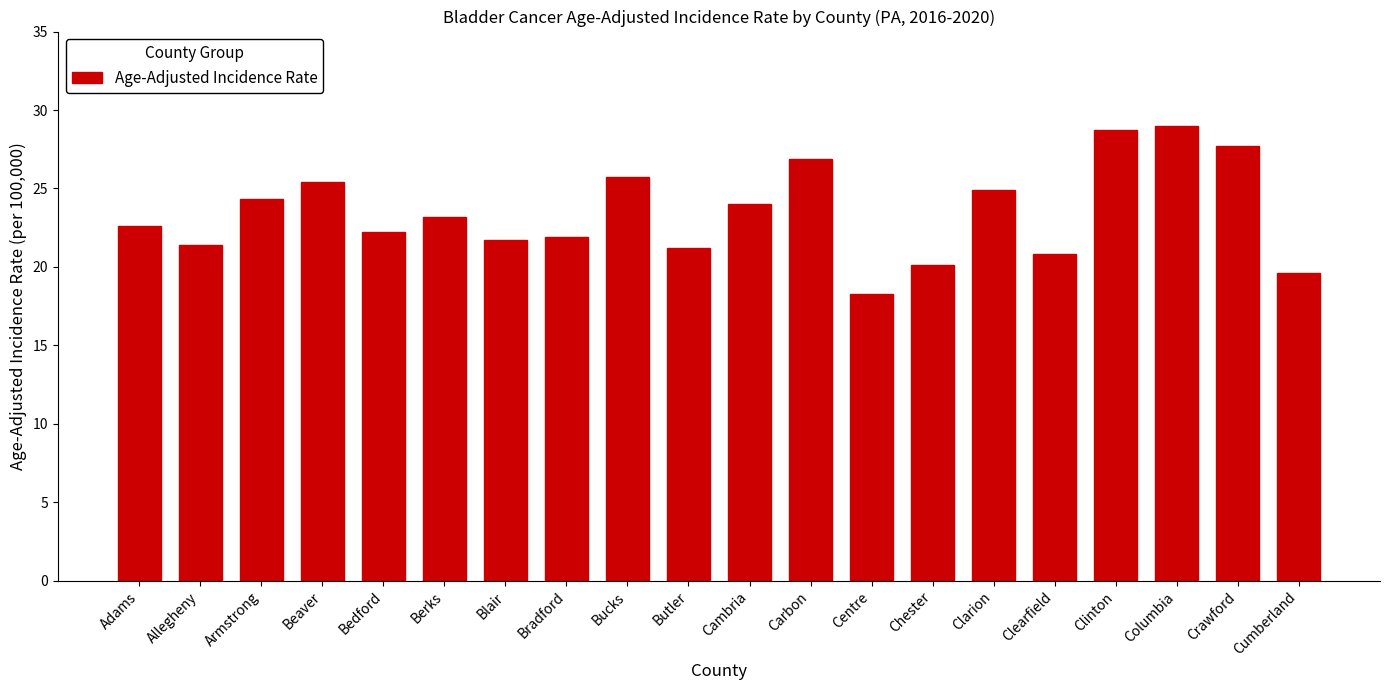

The value at Chester is 20.1. True or false?

True